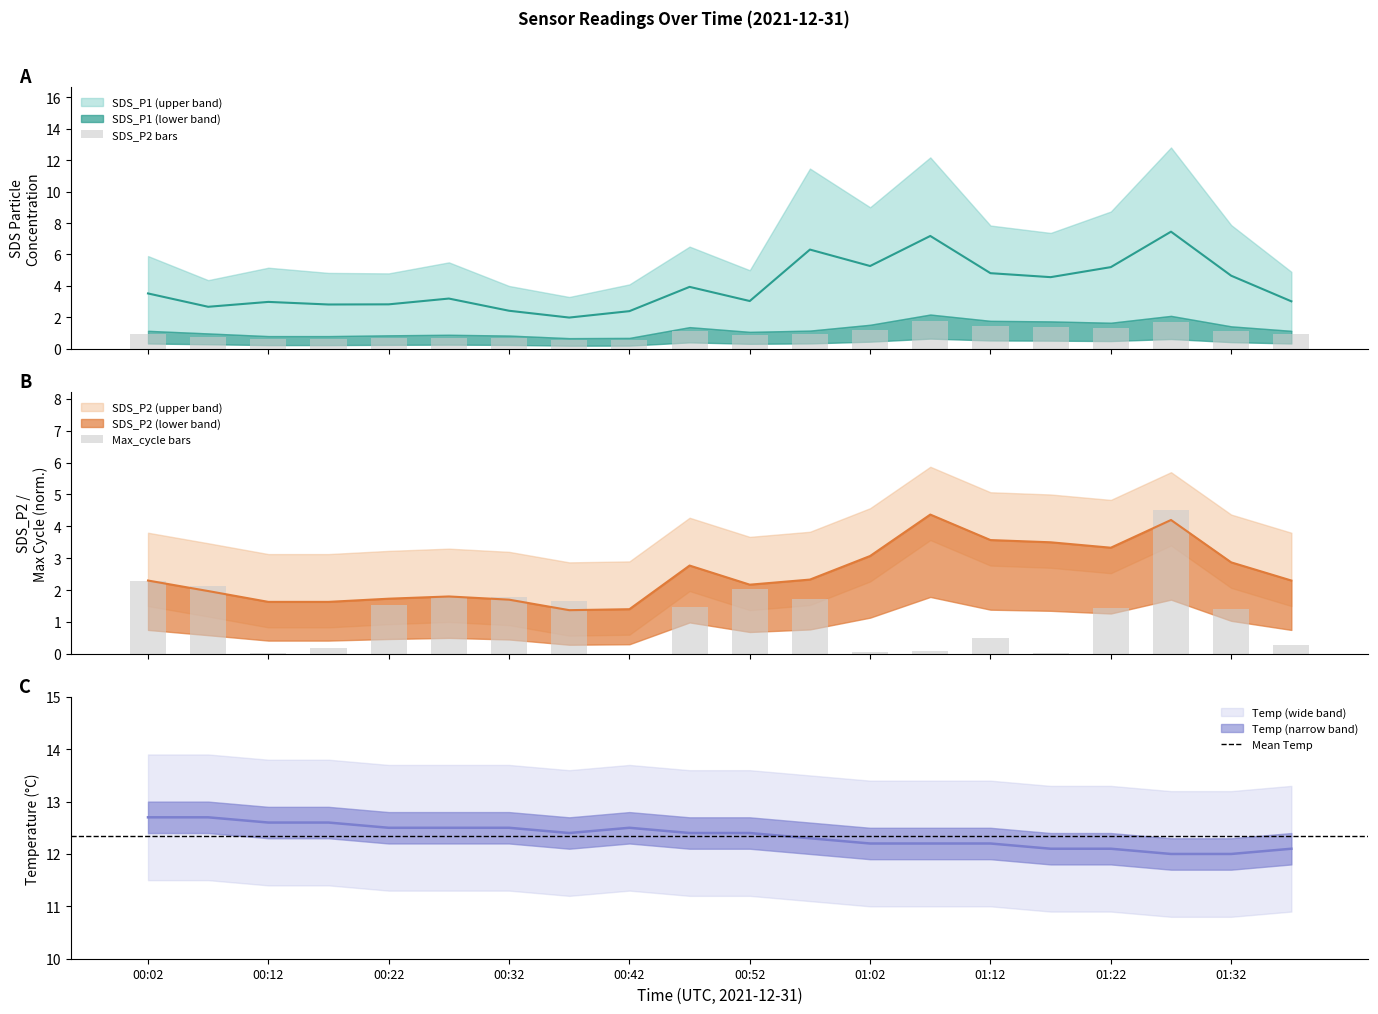

What is the minimum value for SDS_P2?

0.5